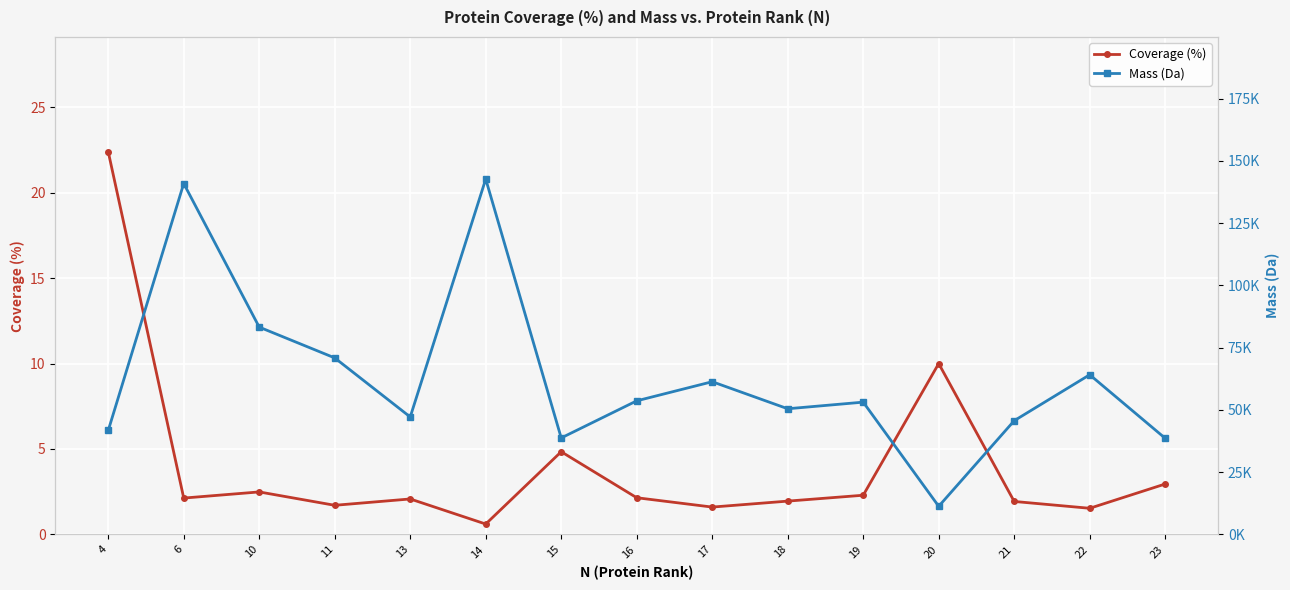

Is this an area chart (filled region under the line)?

No